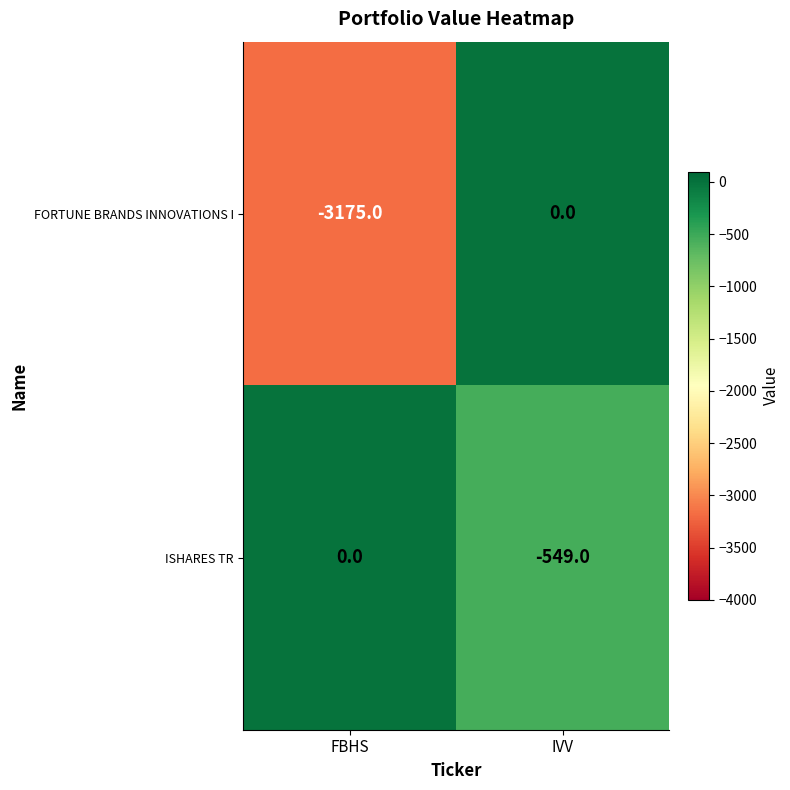

Which label corresponds to the smallest value in the chart?

FBHS